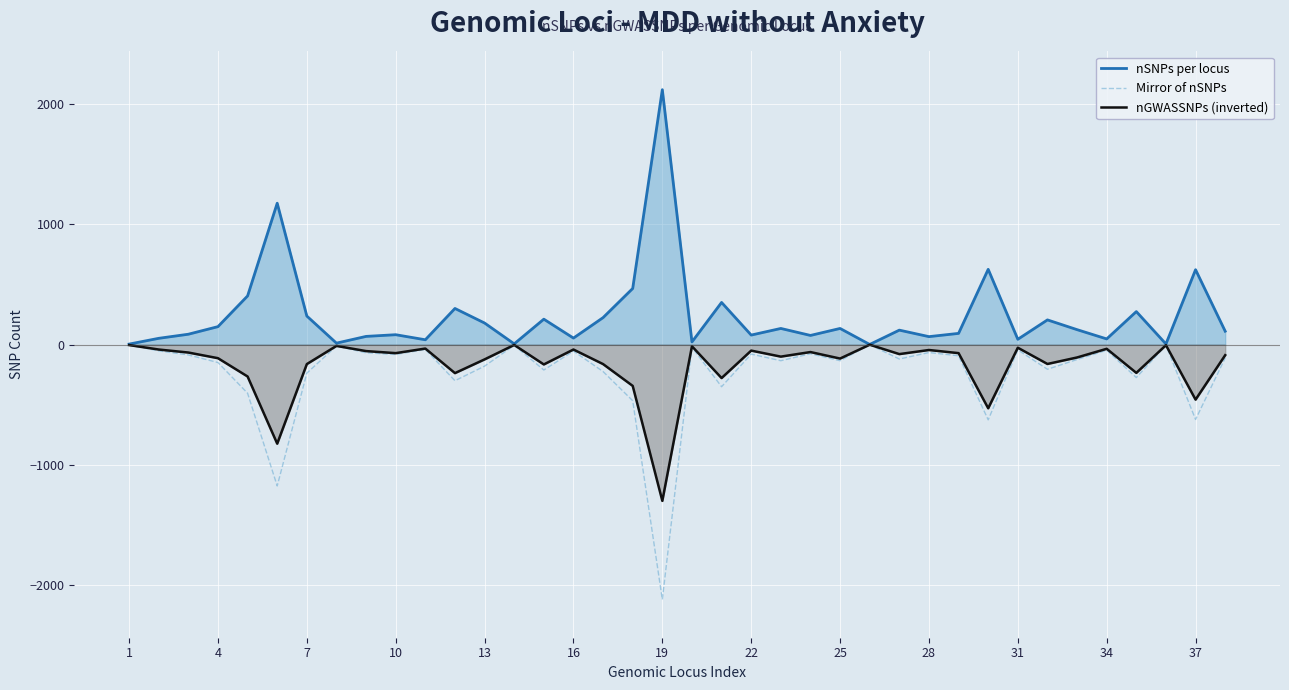

In Mirror of nSNPs, how many points are lower than both neighbors (excluding endpoints)?

13